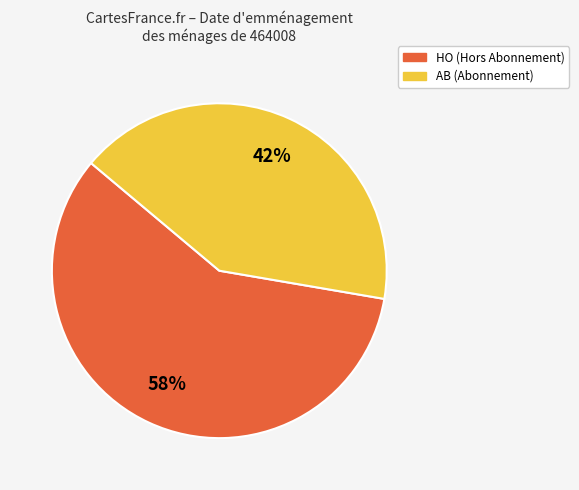

Count the number of slices in the pie.

2